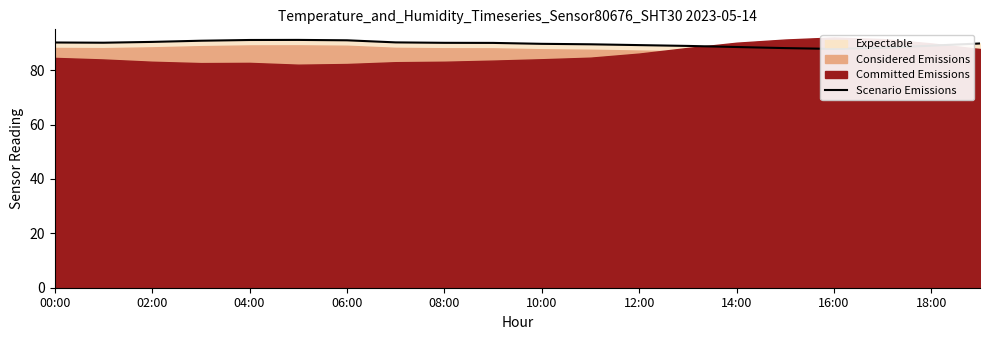

What is the difference between the second highest and minimum values?

3.3